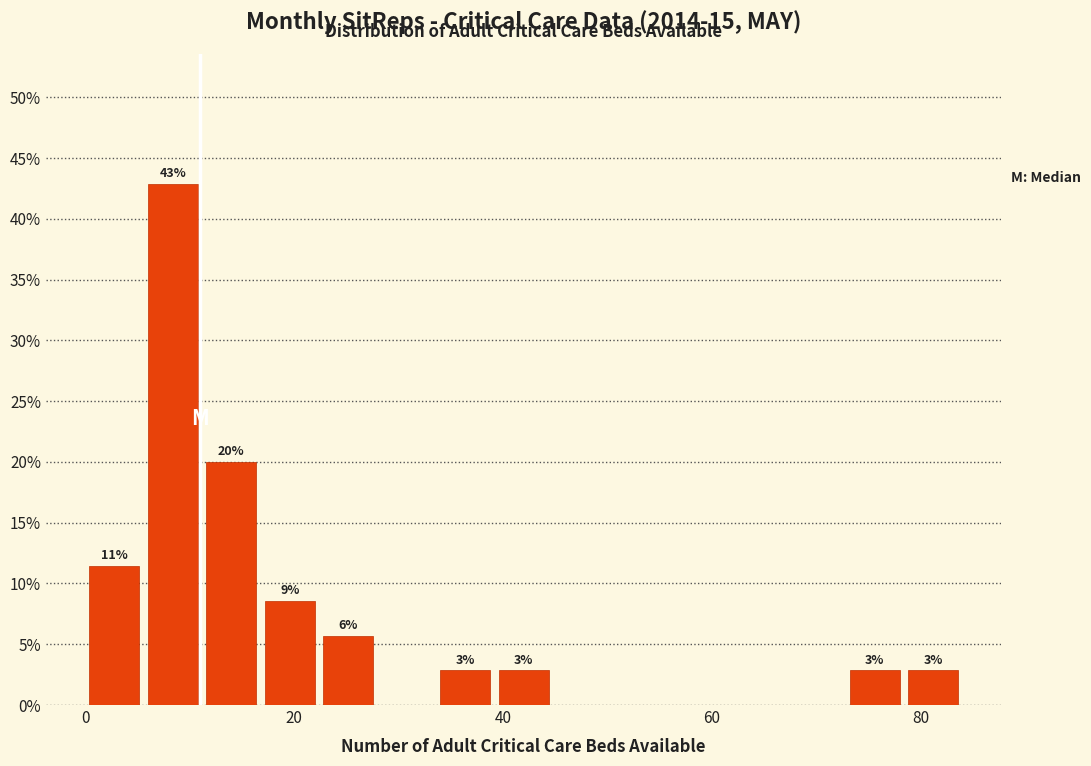

Read against the x-axis, roughly where is the centre of the tallest bar?

8